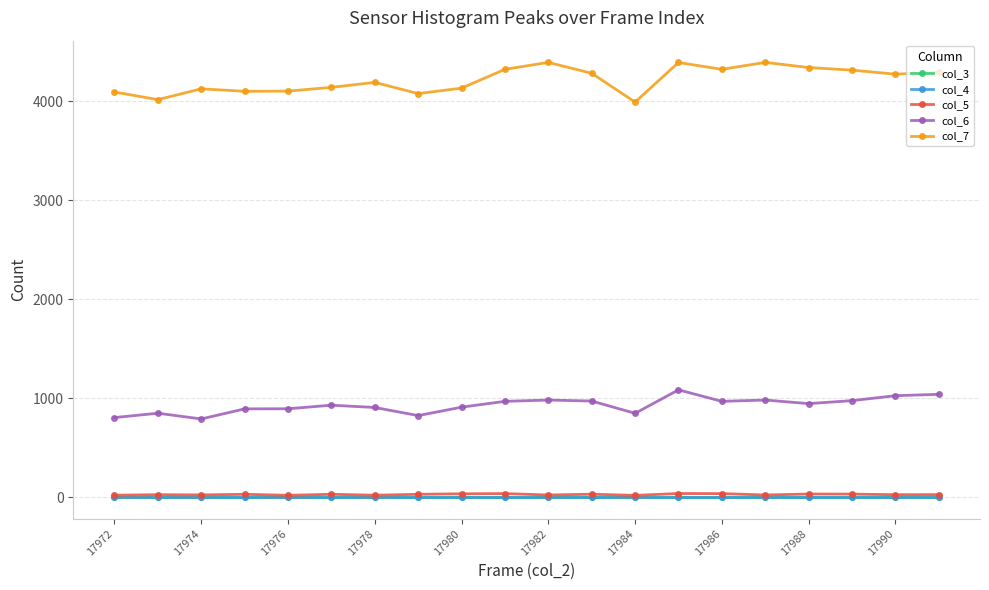

Does the chart display data point markers on the line(s)?

Yes